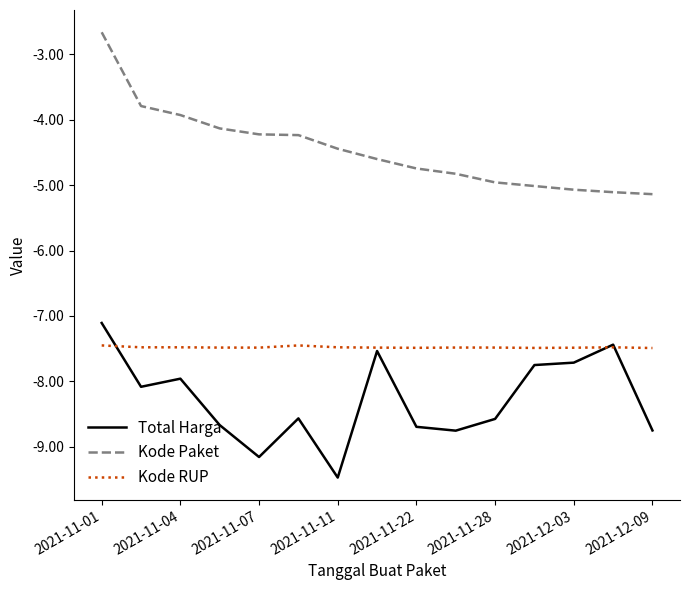

What is the maximum value shown in the chart?

-2.7